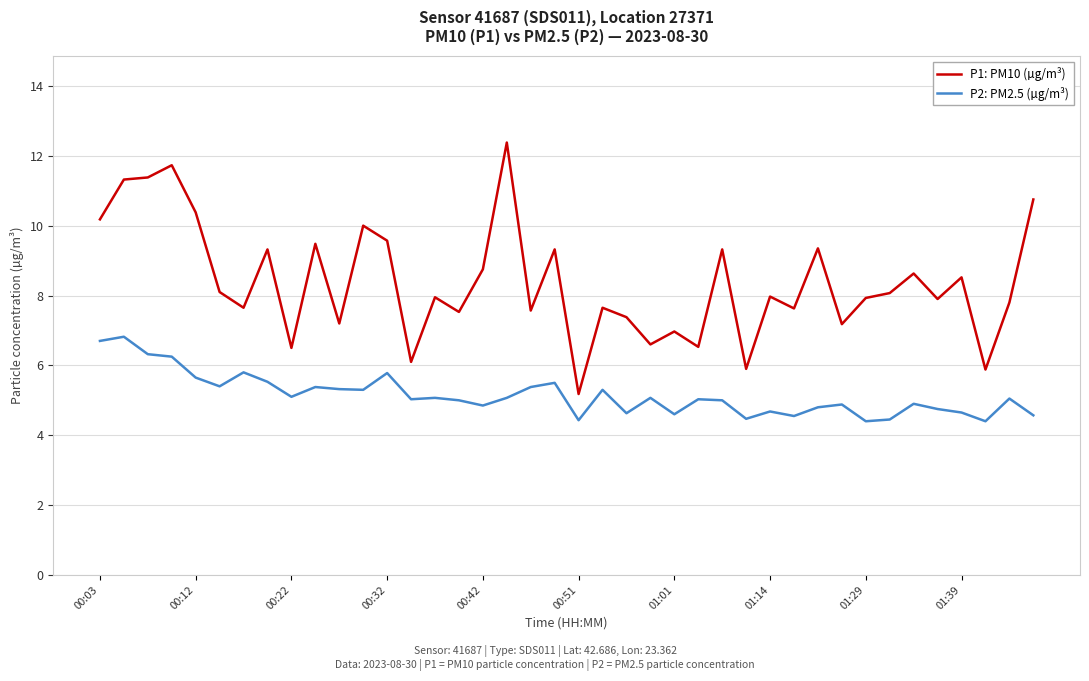

Which series has the largest range (max minus min)?

P1: PM10 (µg/m³)